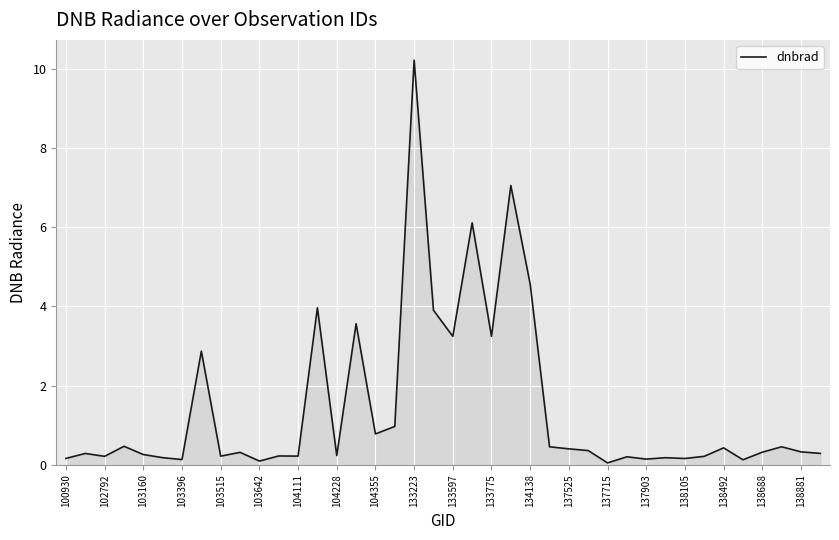

What is the greatest value displayed?

10.2